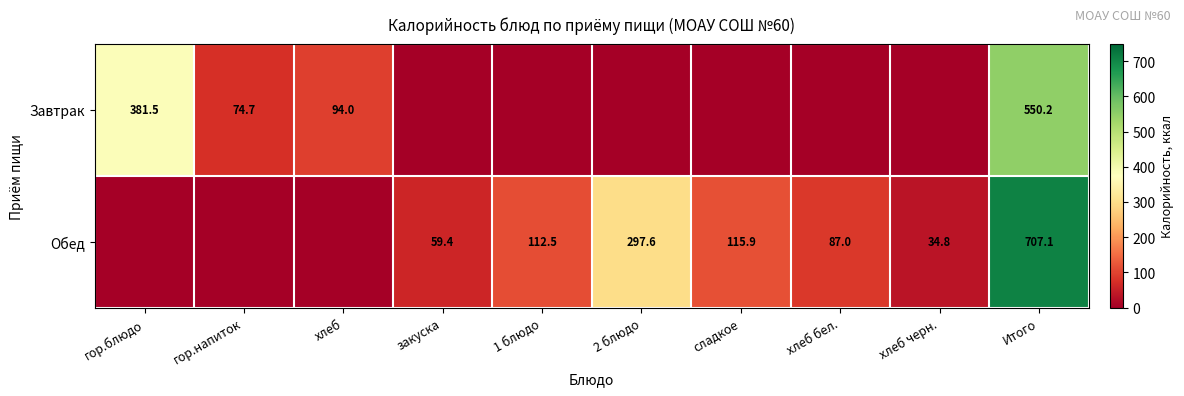

Is it true that Обед equals 297.6 at 2 блюдо?

True